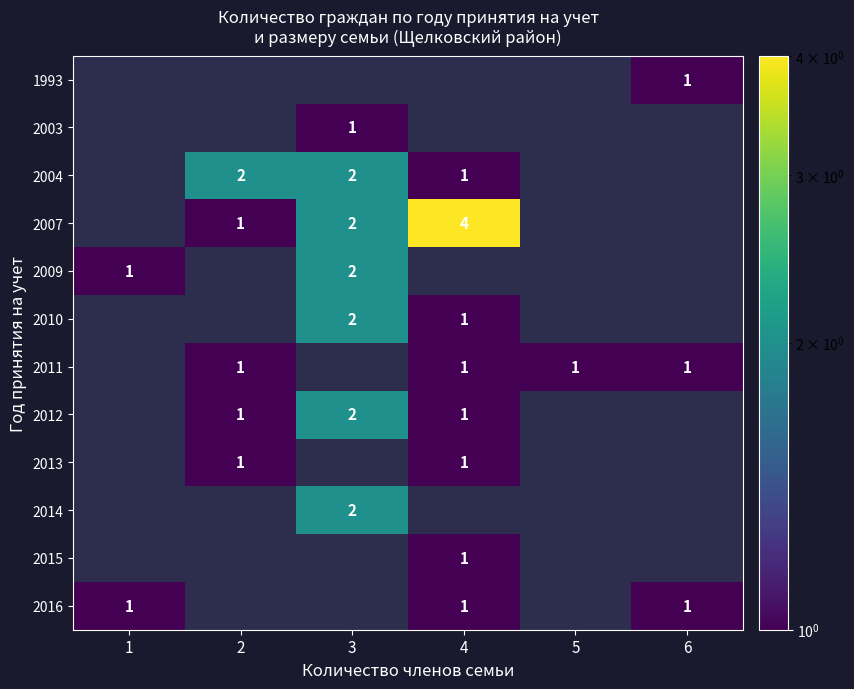

True or false: 2011 has a value of 0 at 4.

False